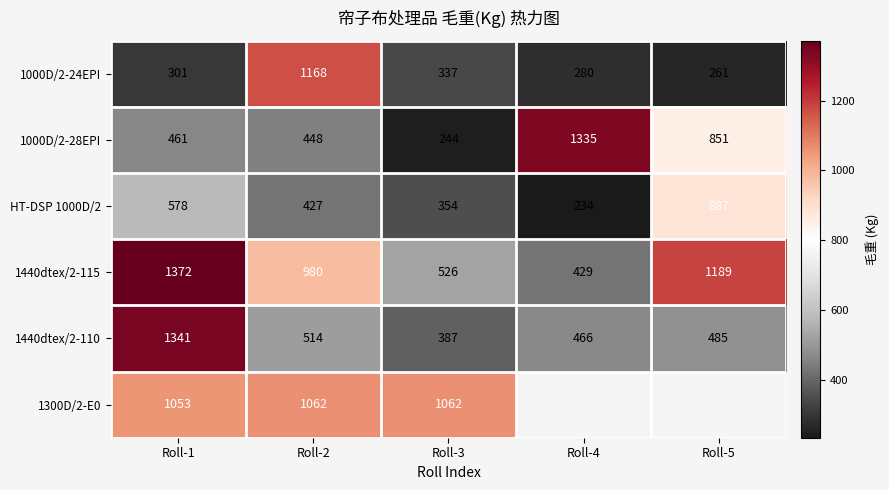

At which category is the sum across all series the highest?

Roll-1